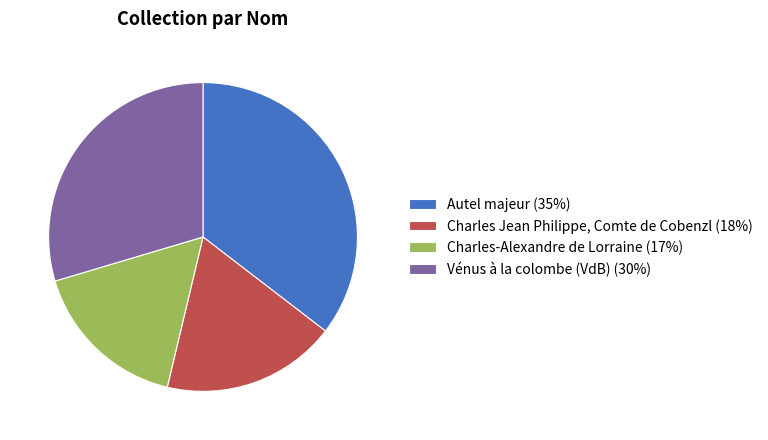

Which has a higher value, Charles Jean Philippe, Comte de Cobenzl (18%) or Charles-Alexandre de Lorraine (17%)?

Charles Jean Philippe, Comte de Cobenzl (18%)